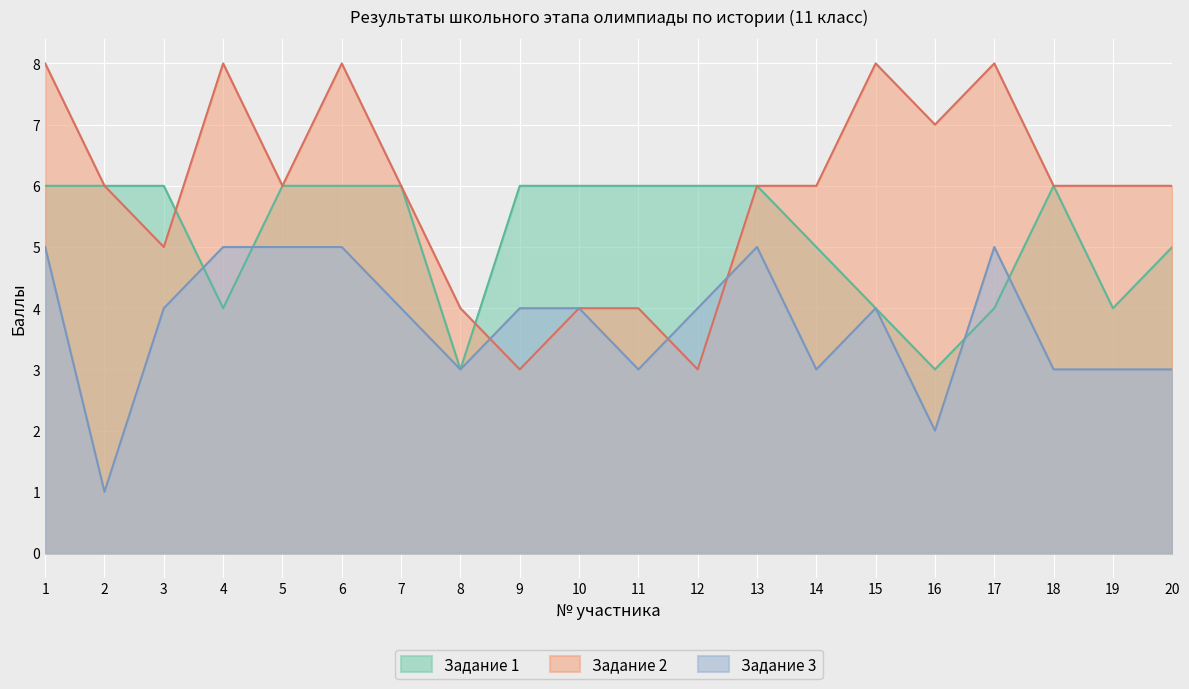

True or false: Задание 3 and Задание 2 cross at least once.

True